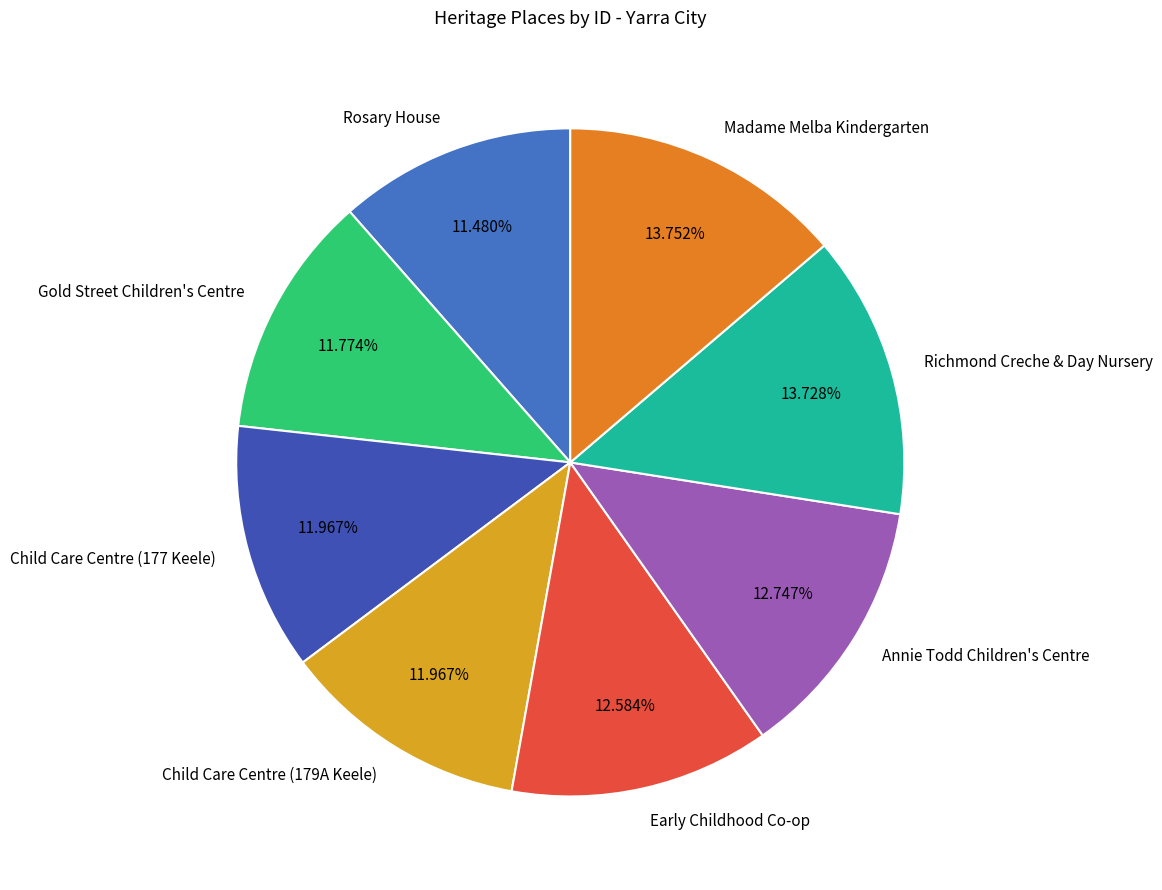

Is it true that Madame Melba Kindergarten is 14% of the pie?

True